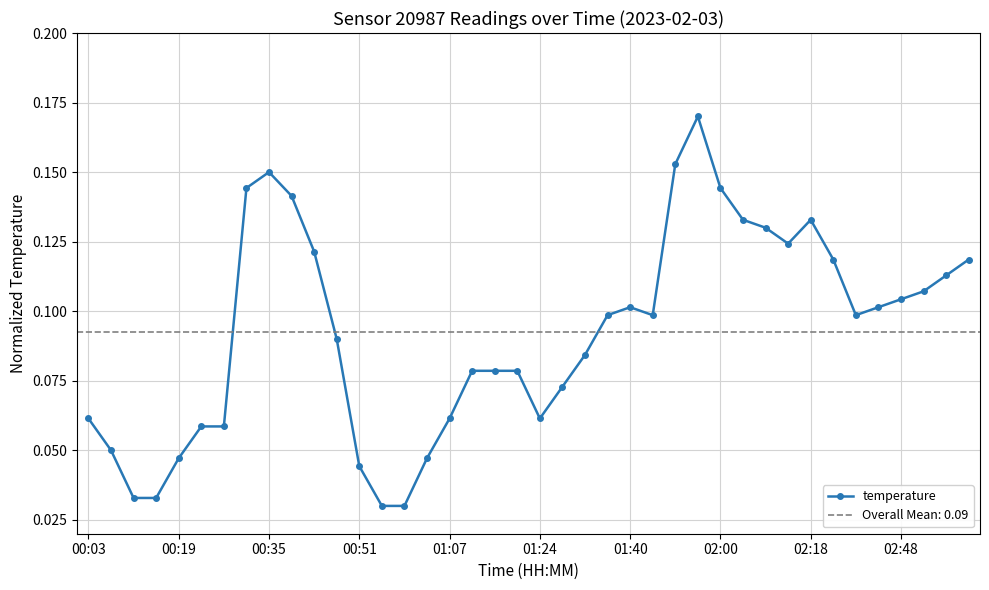

What position from the right is 37?

3